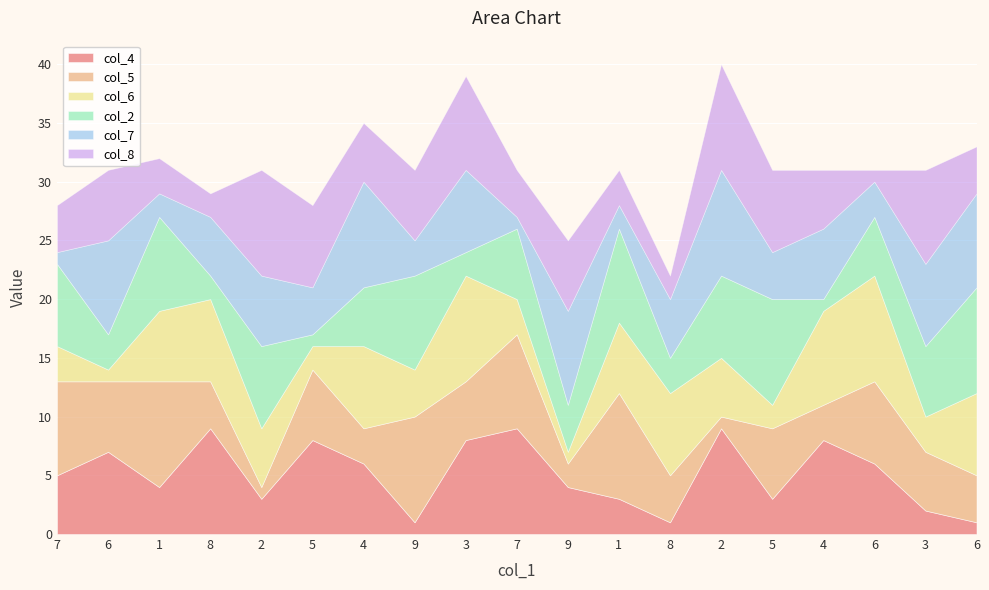

List the series in order of their overall mean, highest first.

col_2, col_5, col_8, col_7, col_4, col_6